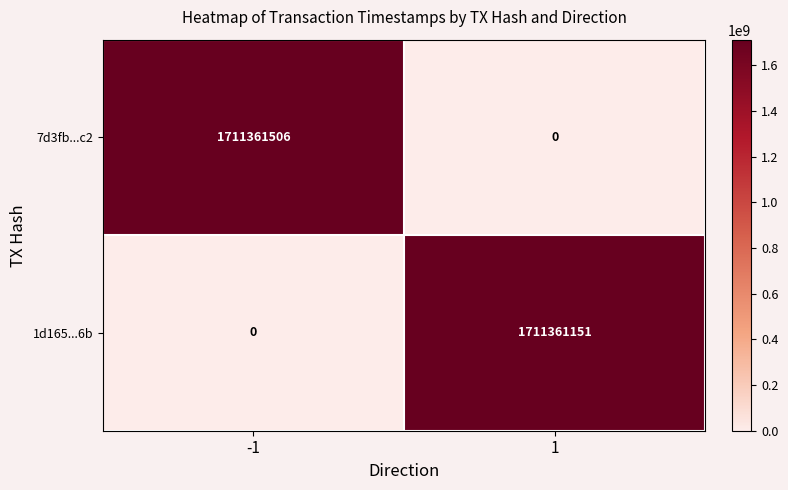

Which series changed the most between -1 and 1?

7d3fb...c2